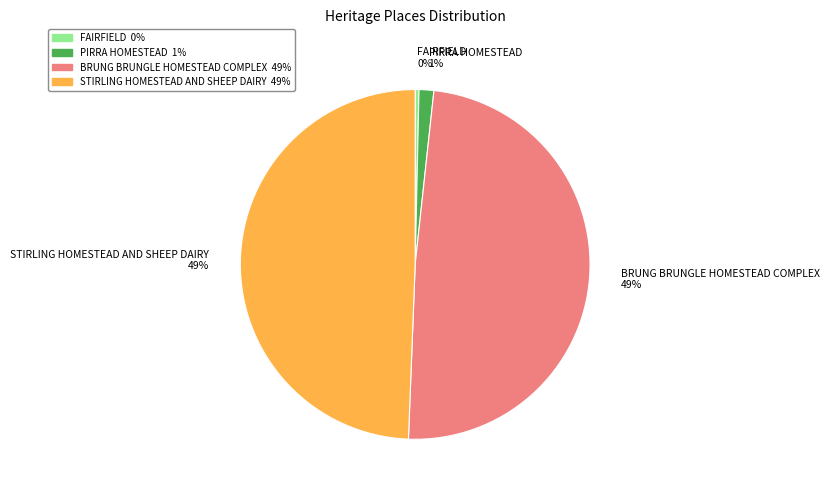

Combined, do STIRLING HOMESTEAD AND SHEEP DAIRY and BRUNG BRUNGLE HOMESTEAD COMPLEX account for over 50%?

Yes